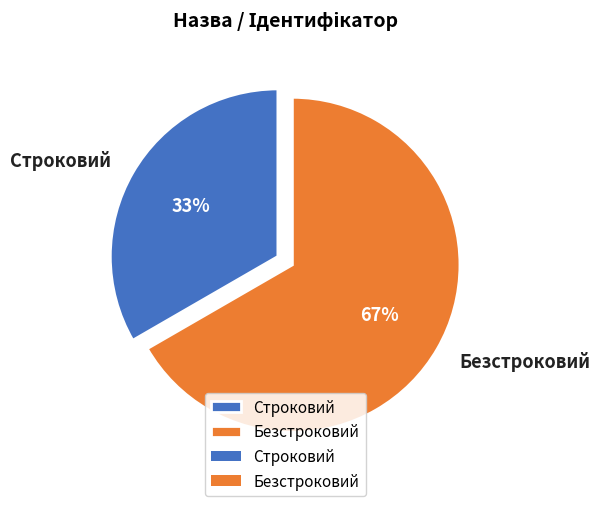

Rank the categories by value from lowest to highest.

Строковий, Безстроковий